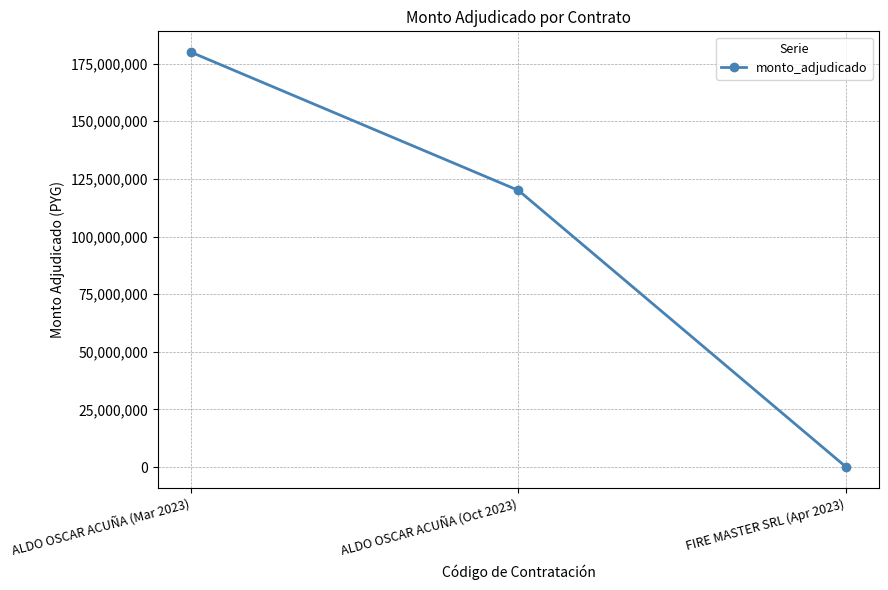

True or false: the data shows 0 at FIRE MASTER SRL (Apr 2023).

True